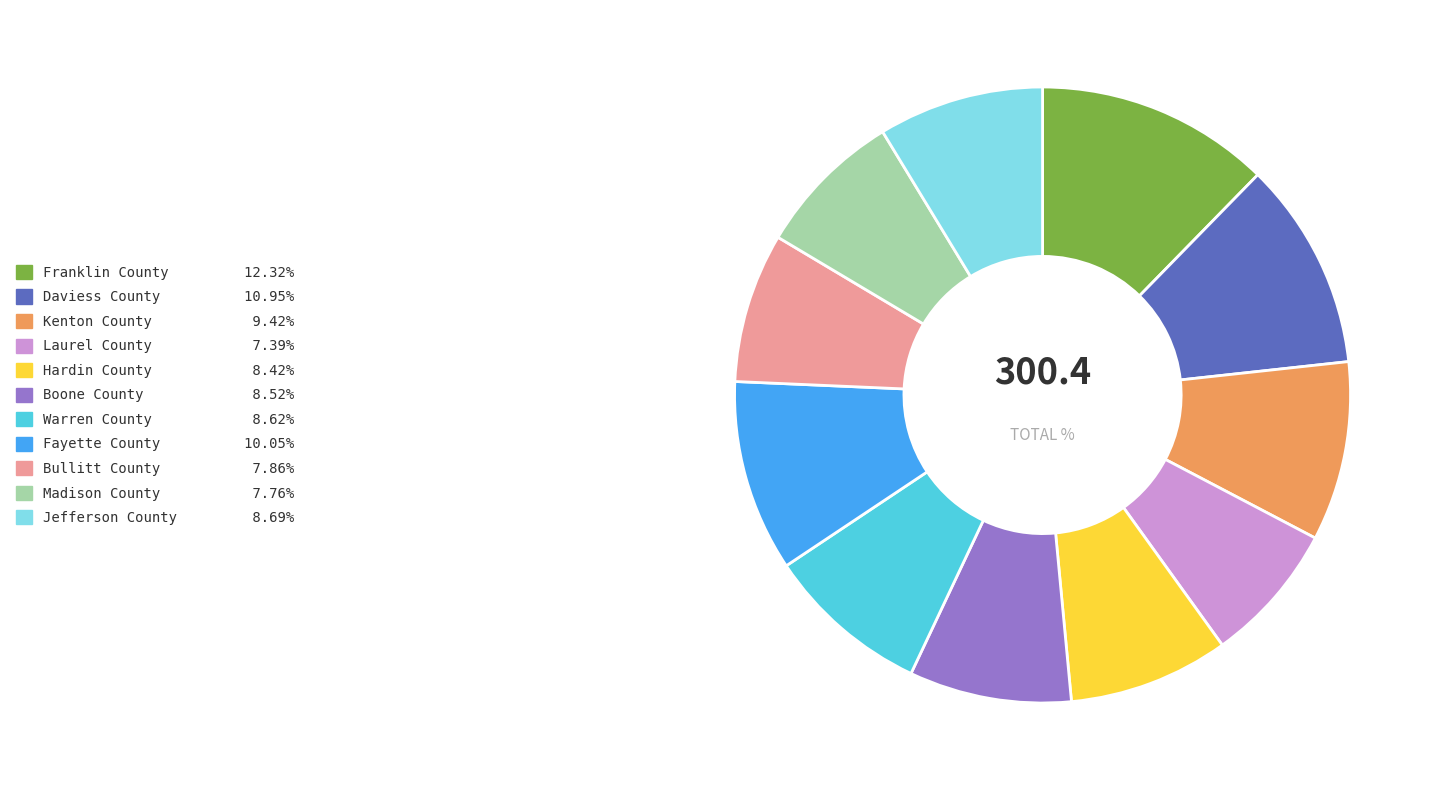

What is the ratio of the value at Warren County to the value at Laurel County?

1.2